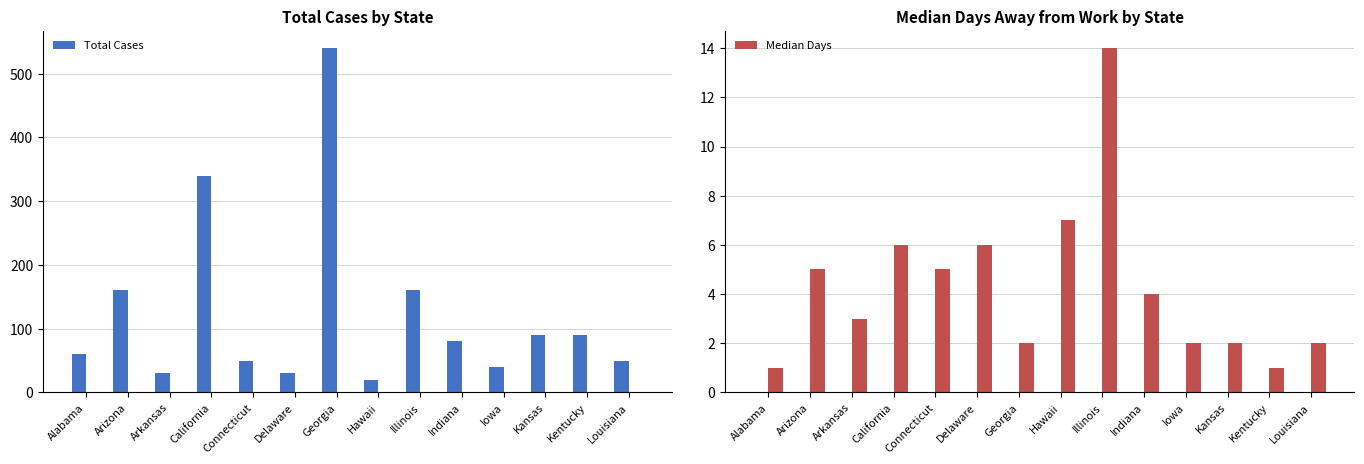

Which series has the largest total across all categories?

Total Cases